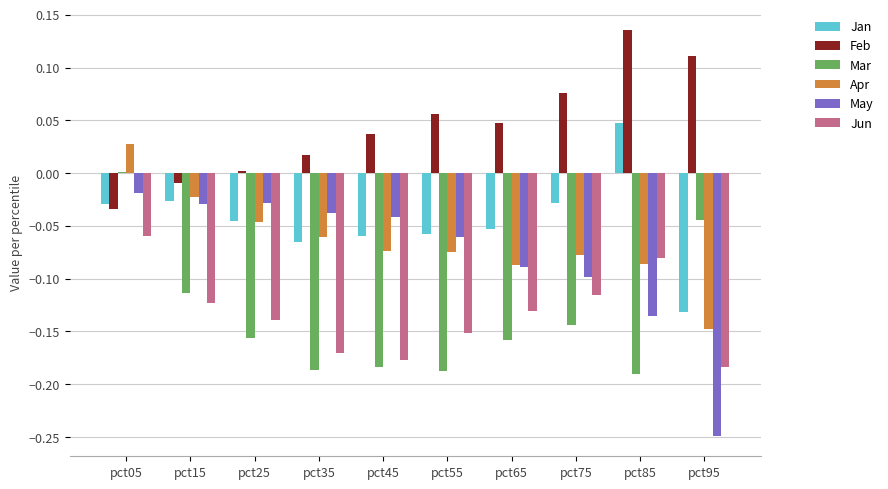

What is the sum of the Mar values at pct15 and pct55?

-0.3